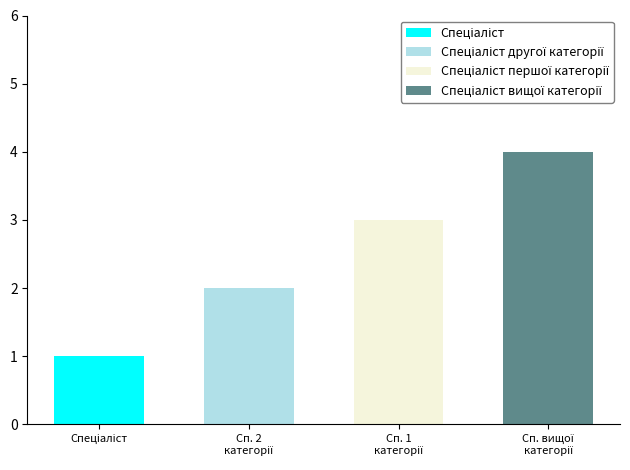

At which label is the value closest to 2?

Спеціаліст другої категорії